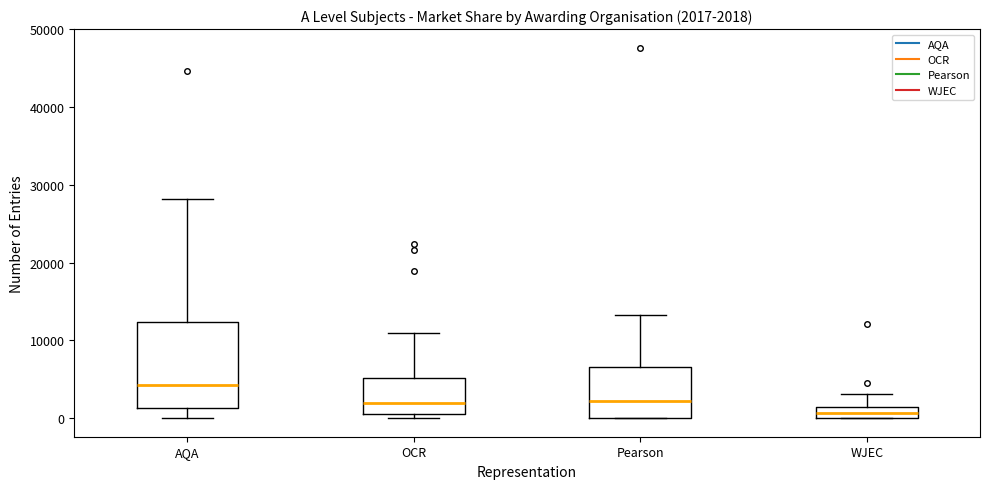

Which box's median line is the highest?

AQA